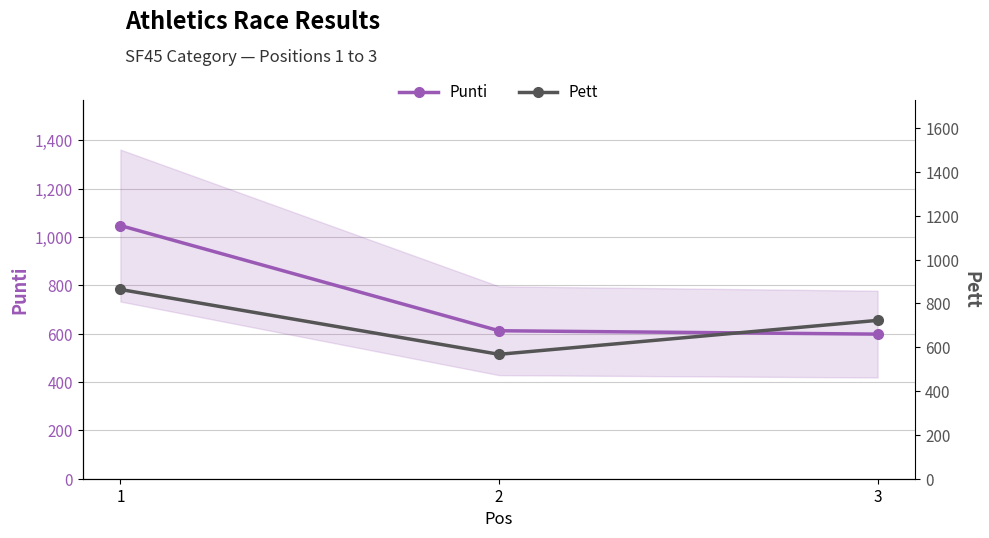

What is the difference between the Pett values at 2 and 3?

155